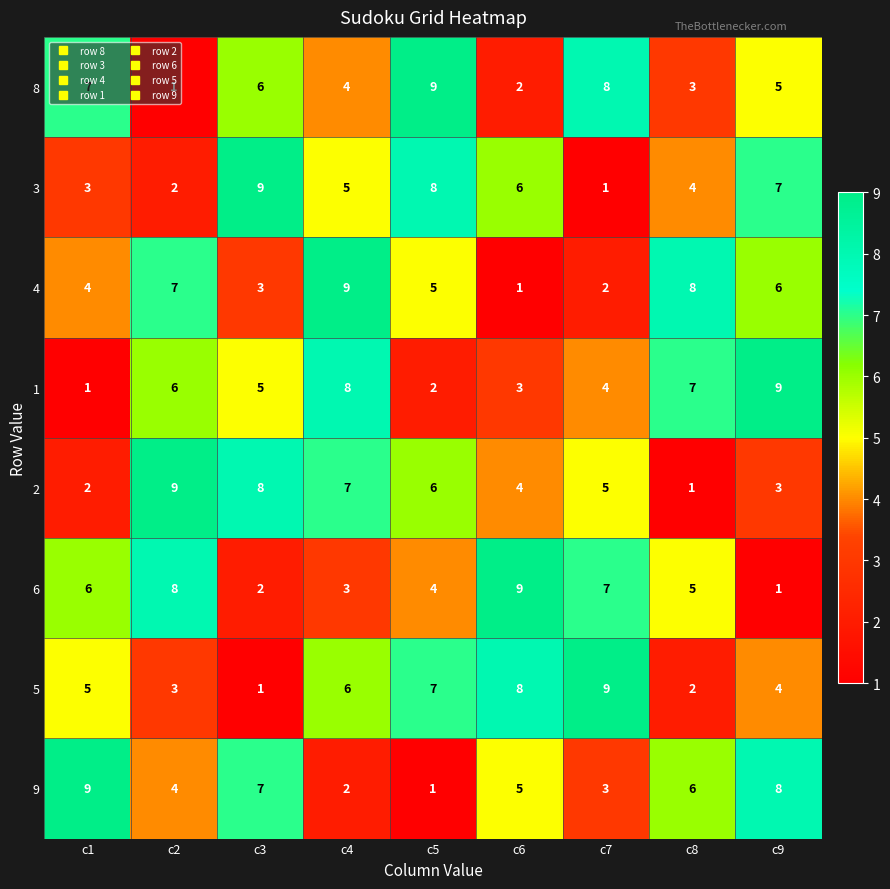

What is the maximum value shown in the chart?

9